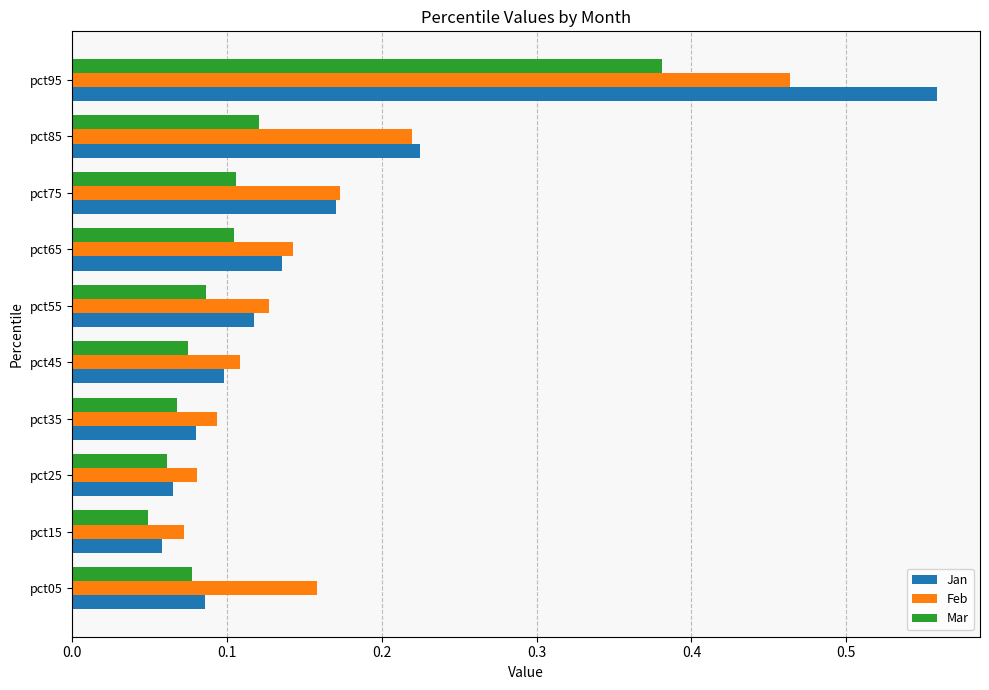

Which series has the widest spread of values?

Jan